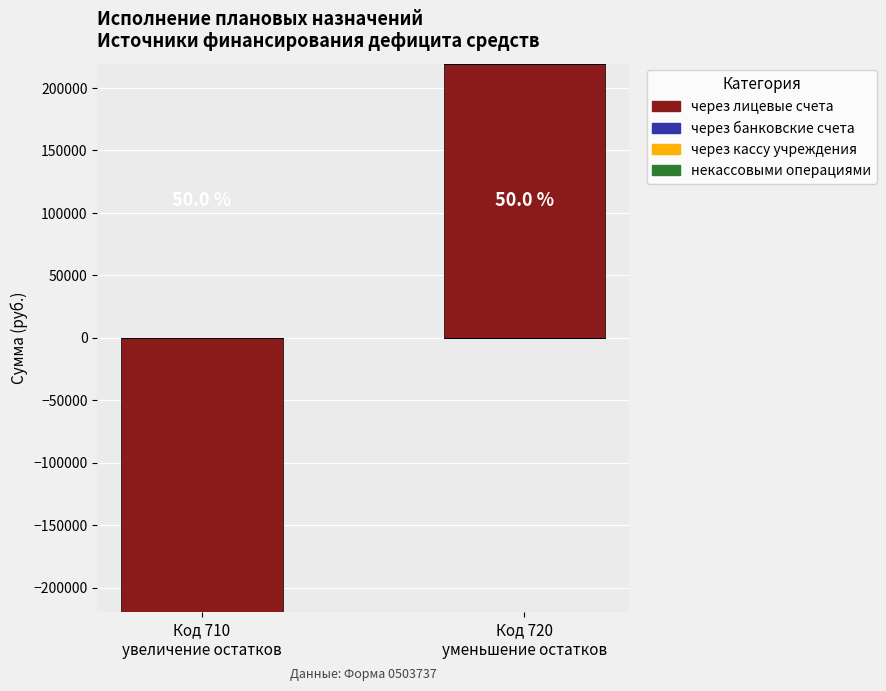

Count the number of categories in the chart.

2